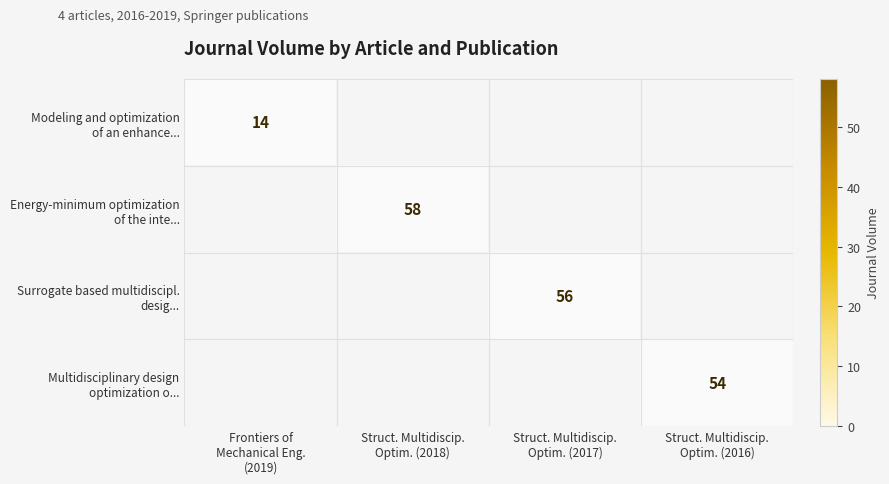

The Energy-minimum optimization of the inte... series shows 0 at Struct. Multidiscip. Optim. (2018). True or false?

False